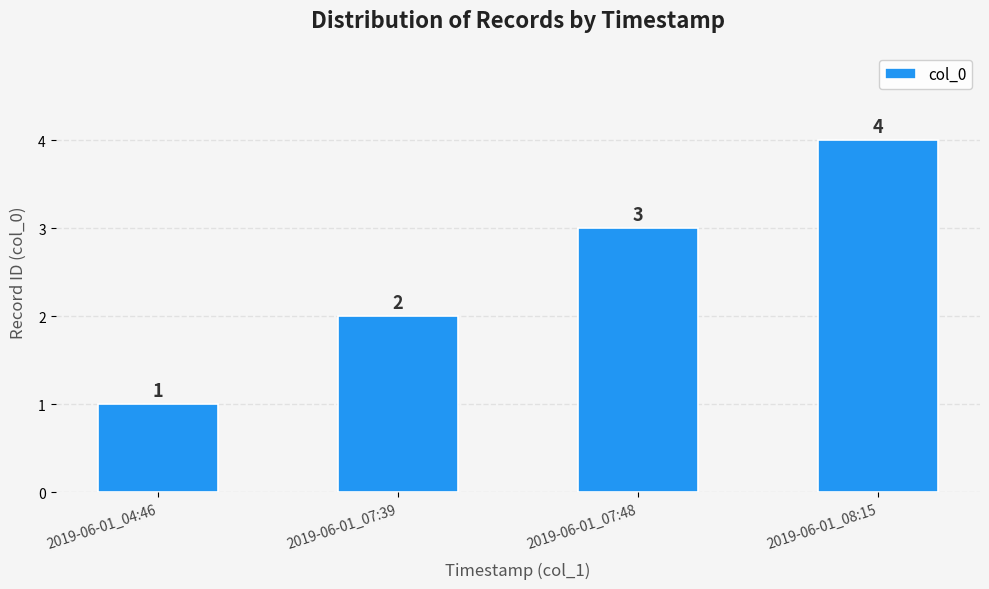

List the labels in order of value, smallest first.

2019-06-01_04:46, 2019-06-01_07:39, 2019-06-01_07:48, 2019-06-01_08:15